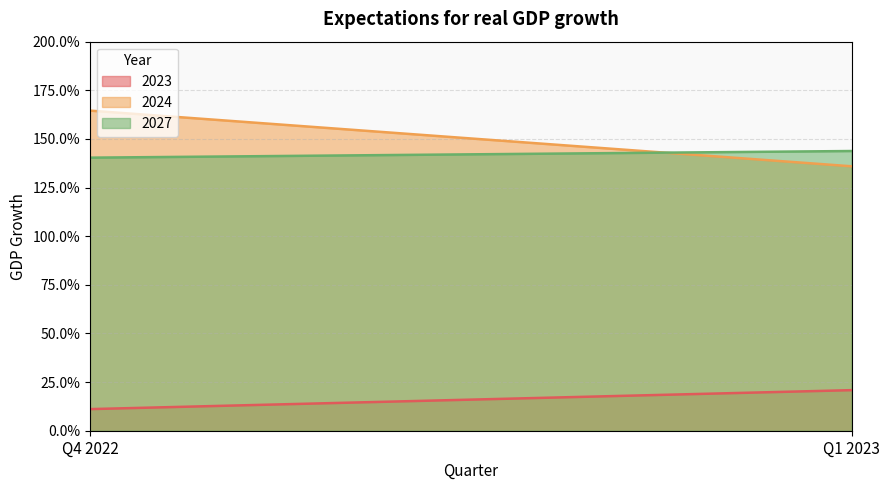

Reading right to left, extract all data points from this chart.

2023: Q1 2023=0.2	Q4 2022=0.1
2024: Q1 2023=1.4	Q4 2022=1.6
2027: Q1 2023=1.4	Q4 2022=1.4